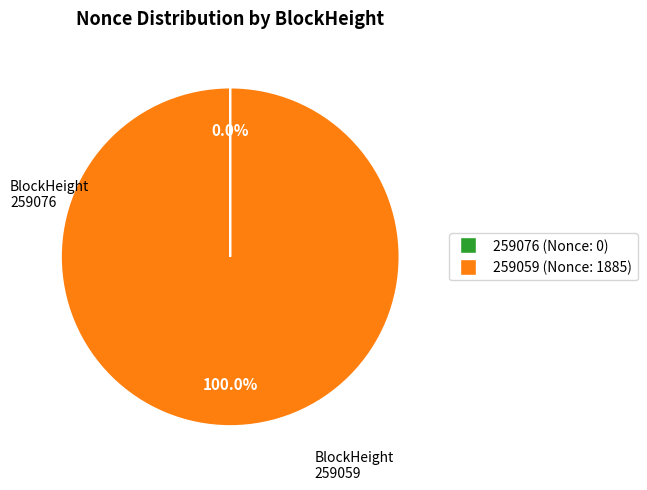

Does 259059 account for over 50% of the chart?

Yes